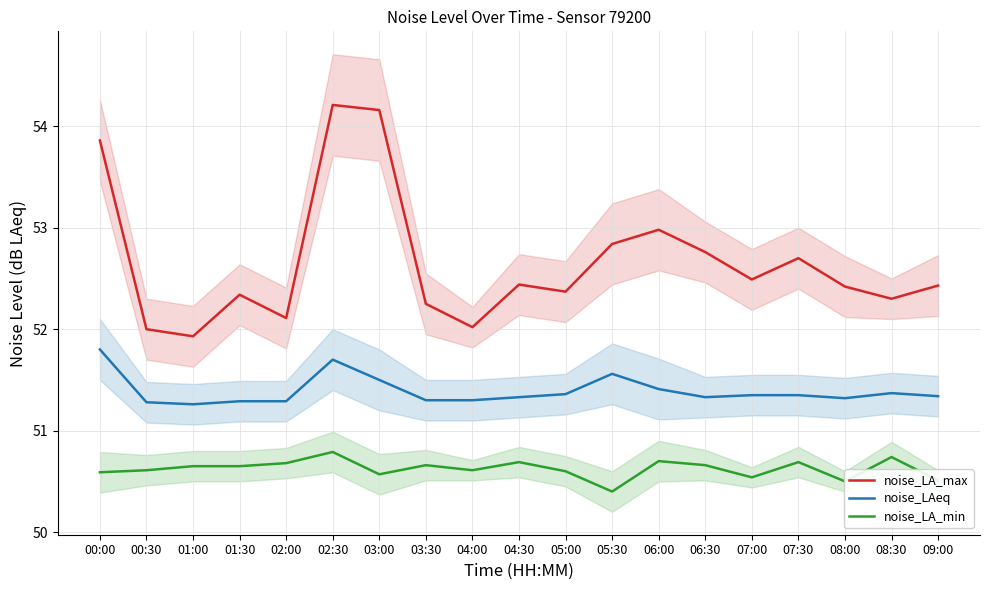

What is the difference between the second highest and minimum values in the noise_LA_min series?

0.3